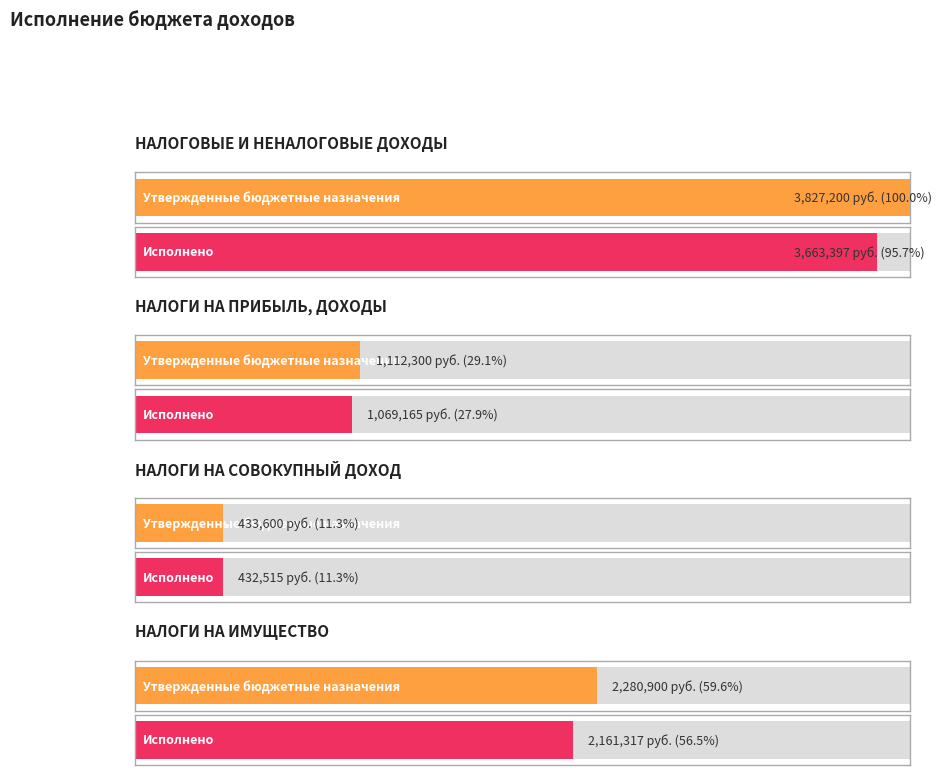

The value of Исполнено at НАЛОГОВЫЕ И НЕНАЛОГОВЫЕ ДОХОДЫ is 3663397.0. True or false?

True